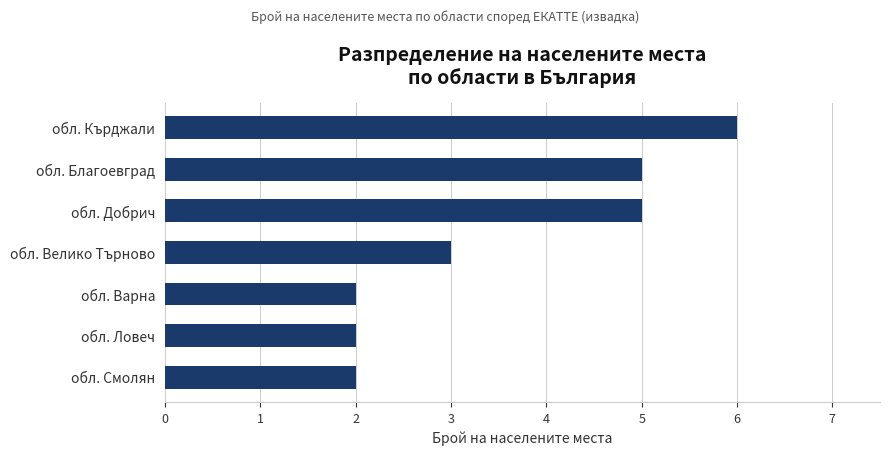

How many values are between 2 and 5?

6